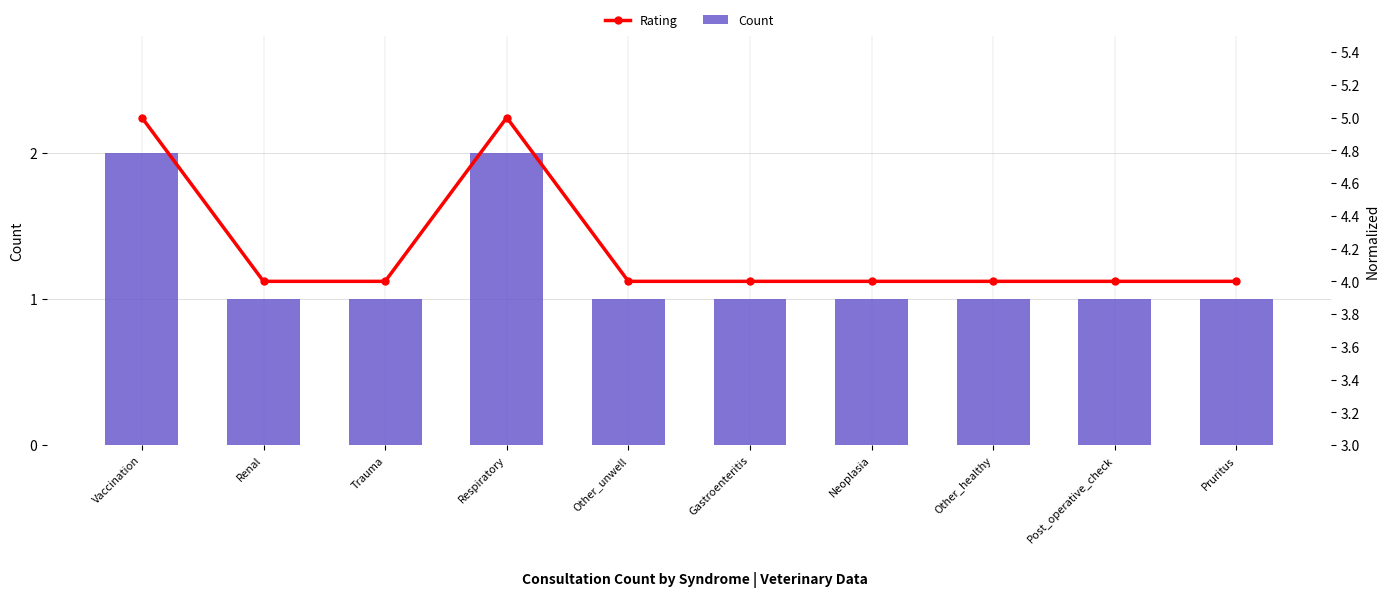

What are all the series names shown in the legend?

Count, Rating